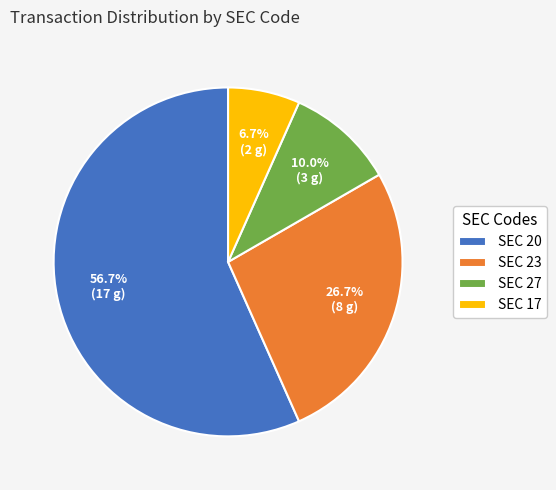

Count the number of slices in the pie.

4